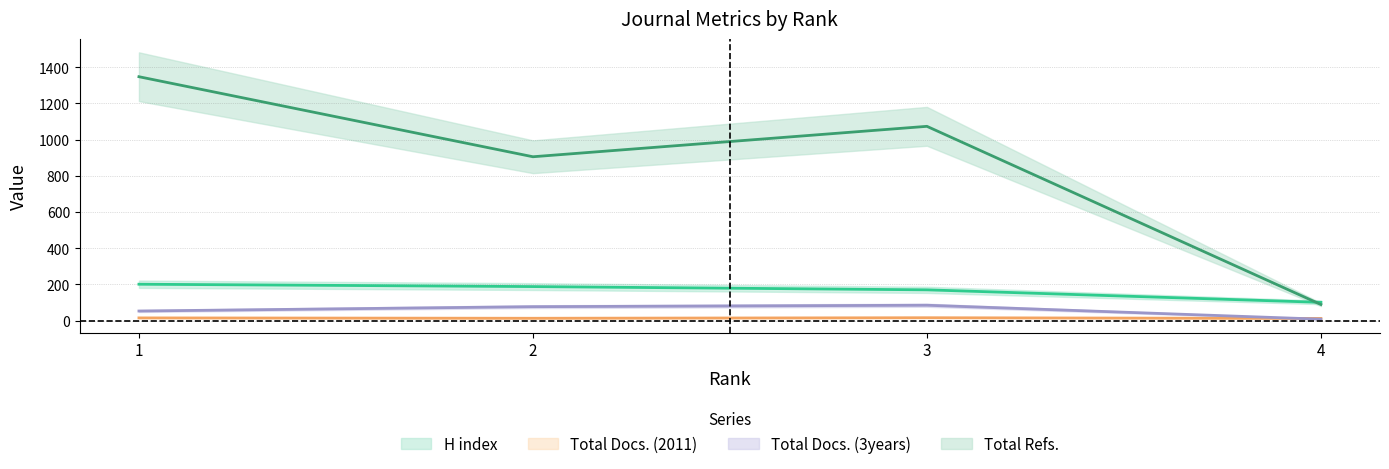

What is the minimum value shown in the chart?

8